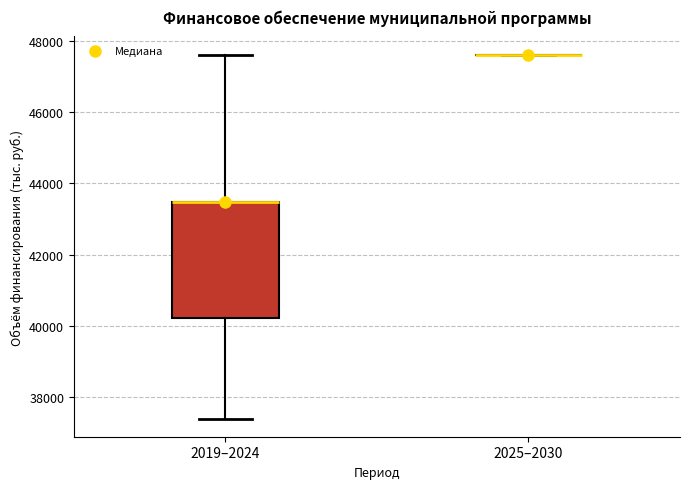

Where does the upper whisker of the box for 2019–2024 end on the y-axis? The values are not printed on the chart, so give them approximately, as read against the axis.

47600